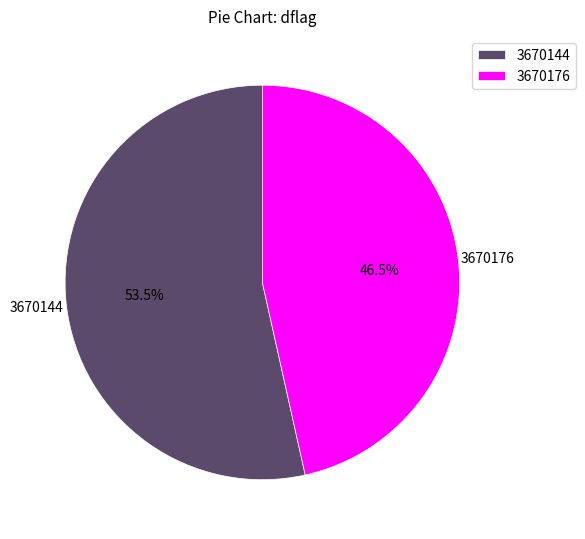

What is the smallest slice in the pie chart?

3670176